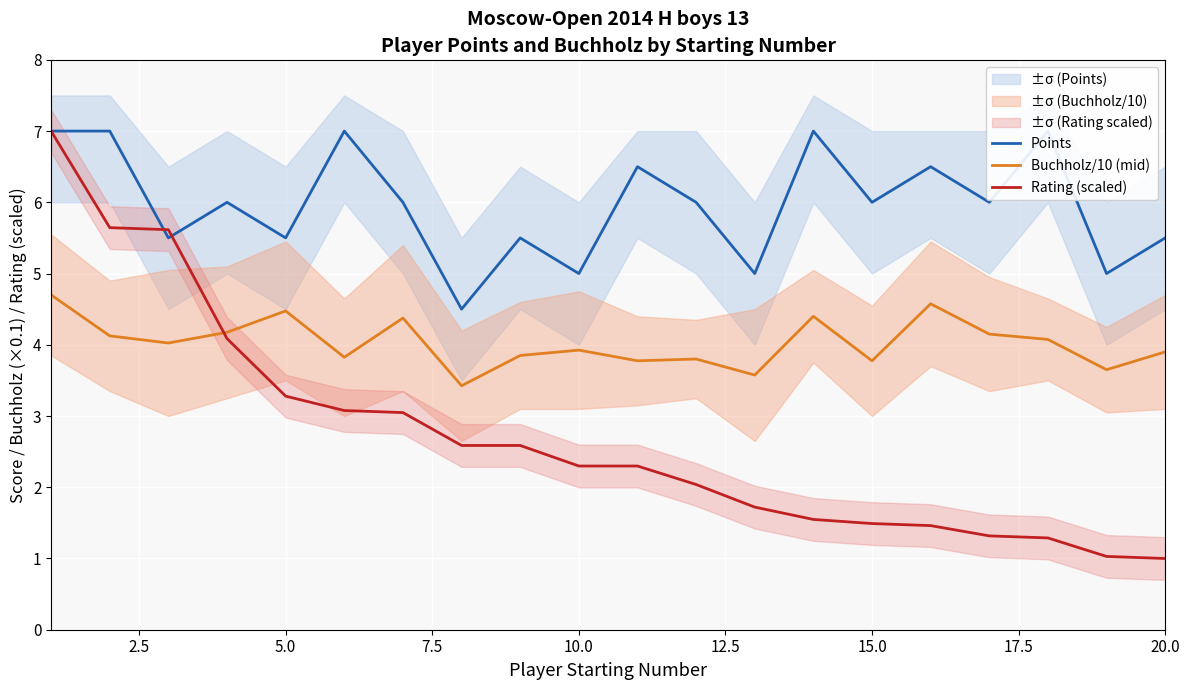

What is the value of the Rating (scaled) point at the 17th from the left?

1.3